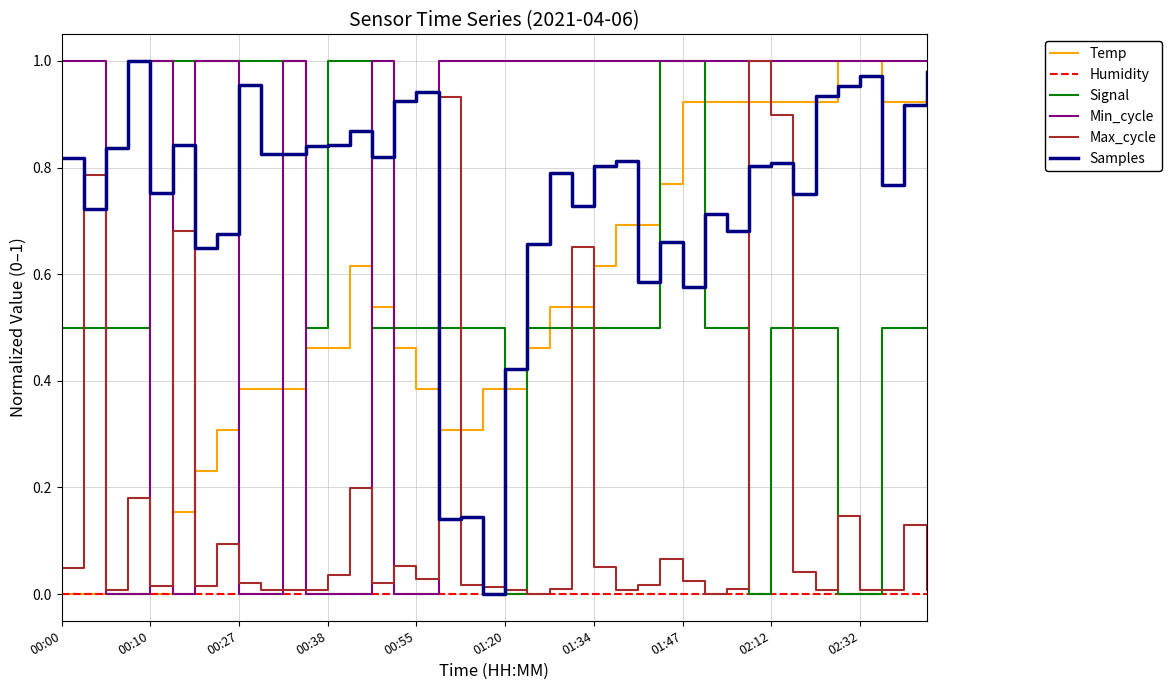

What are all the series names shown in the legend?

Temp, Humidity, Signal, Min_cycle, Max_cycle, Samples